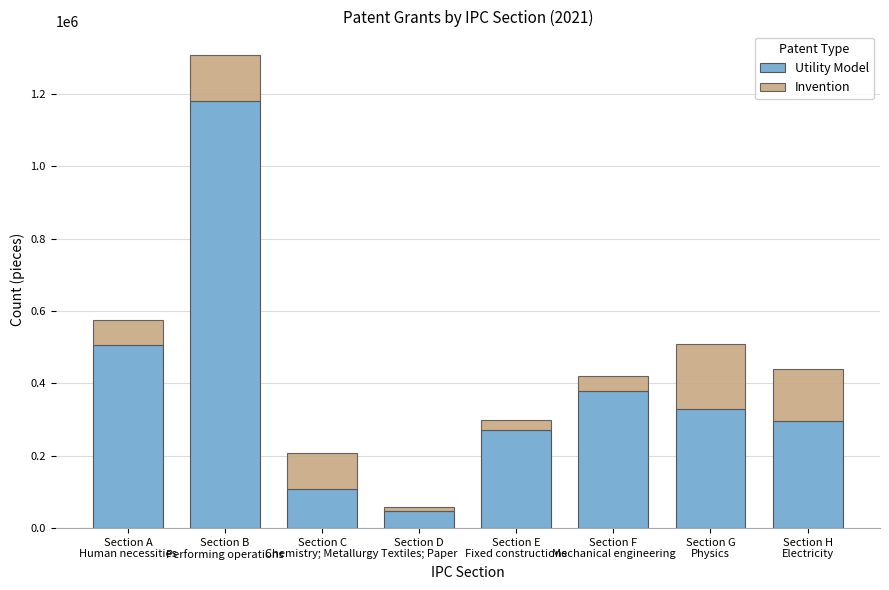

What is the maximum value for Utility Model?

1181181